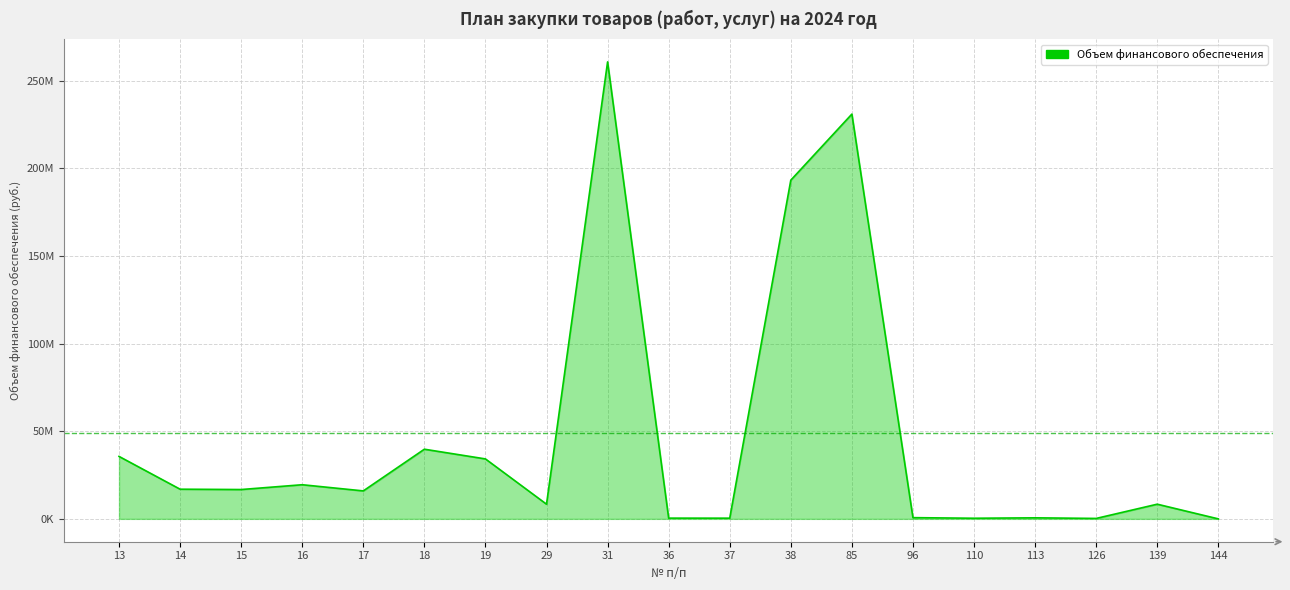

What is the change in value from 16 to 85?

+211516549.0